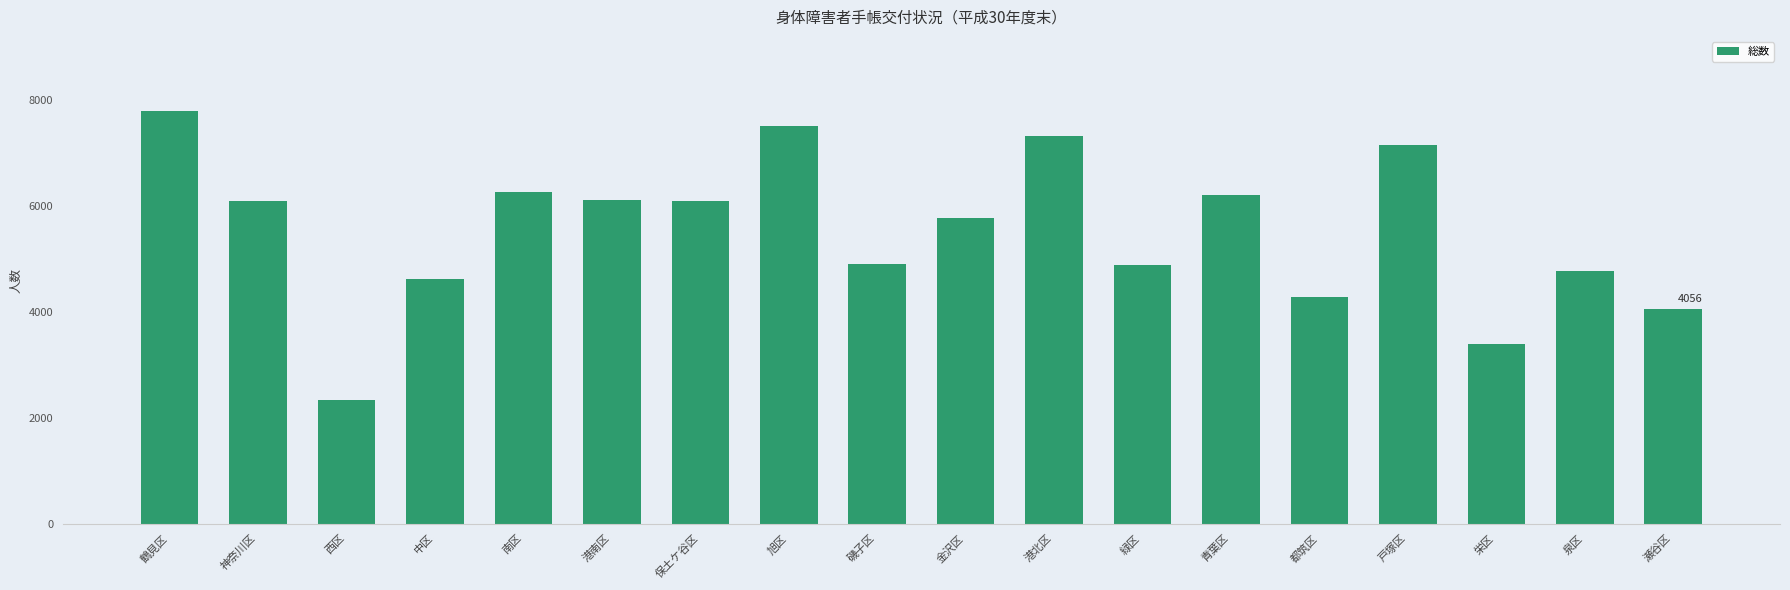

What is the difference between the values at 金沢区 and 磯子区?

860